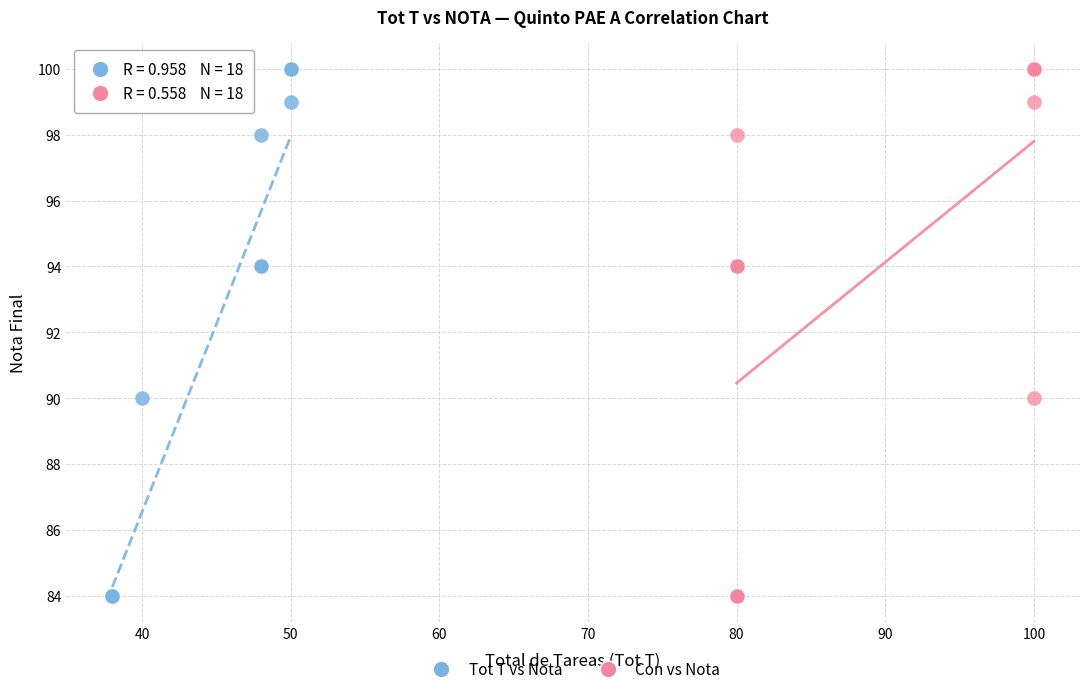

What are all the series names shown in the legend?

Tot T vs Nota, Con vs Nota